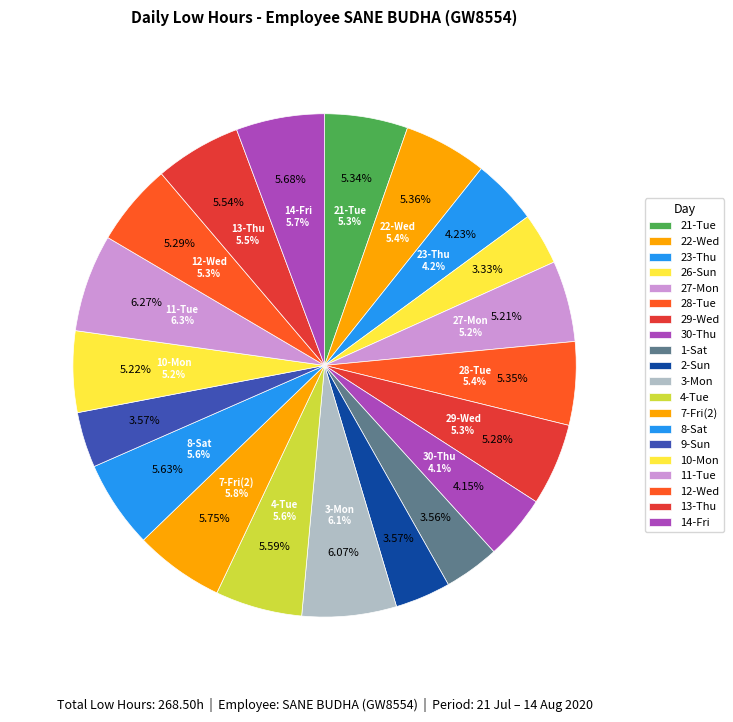

Combined, what portion of the pie is 8-Sat and 13-Thu?

11.2%